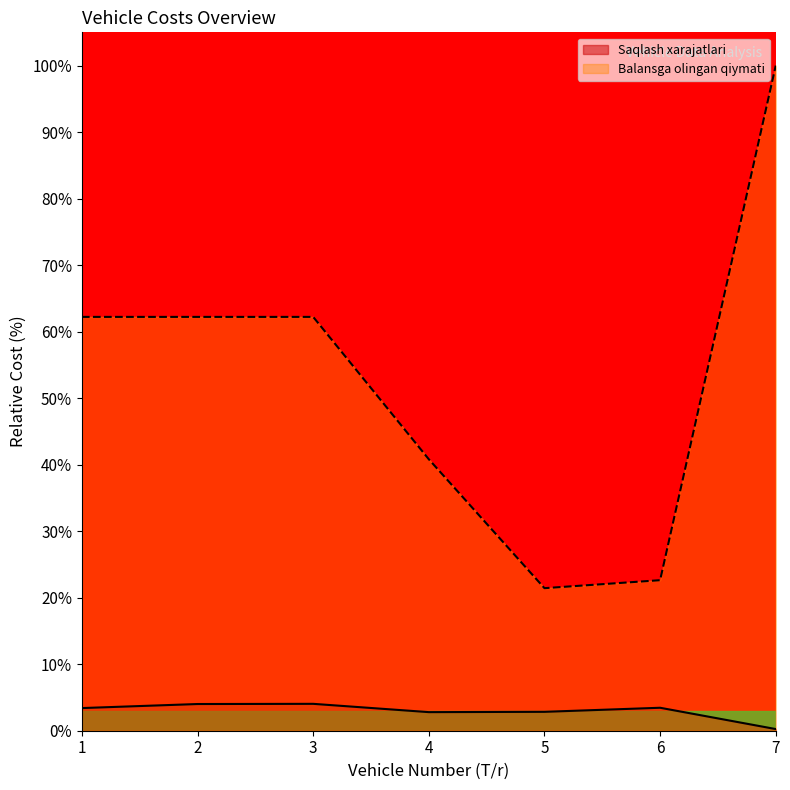

What is the value of the Saqlash xarajatlari (ming soʻmda) point at the 3rd from the left?

4.0